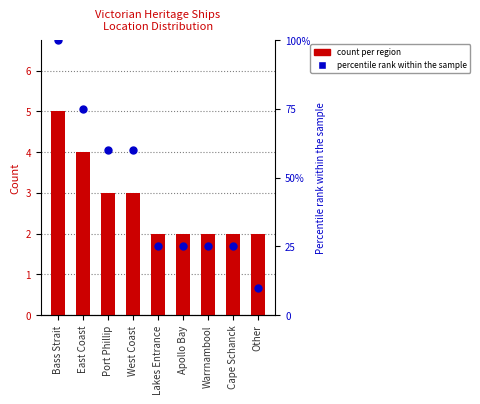

At how many categories does at least one series exceed 70?

2